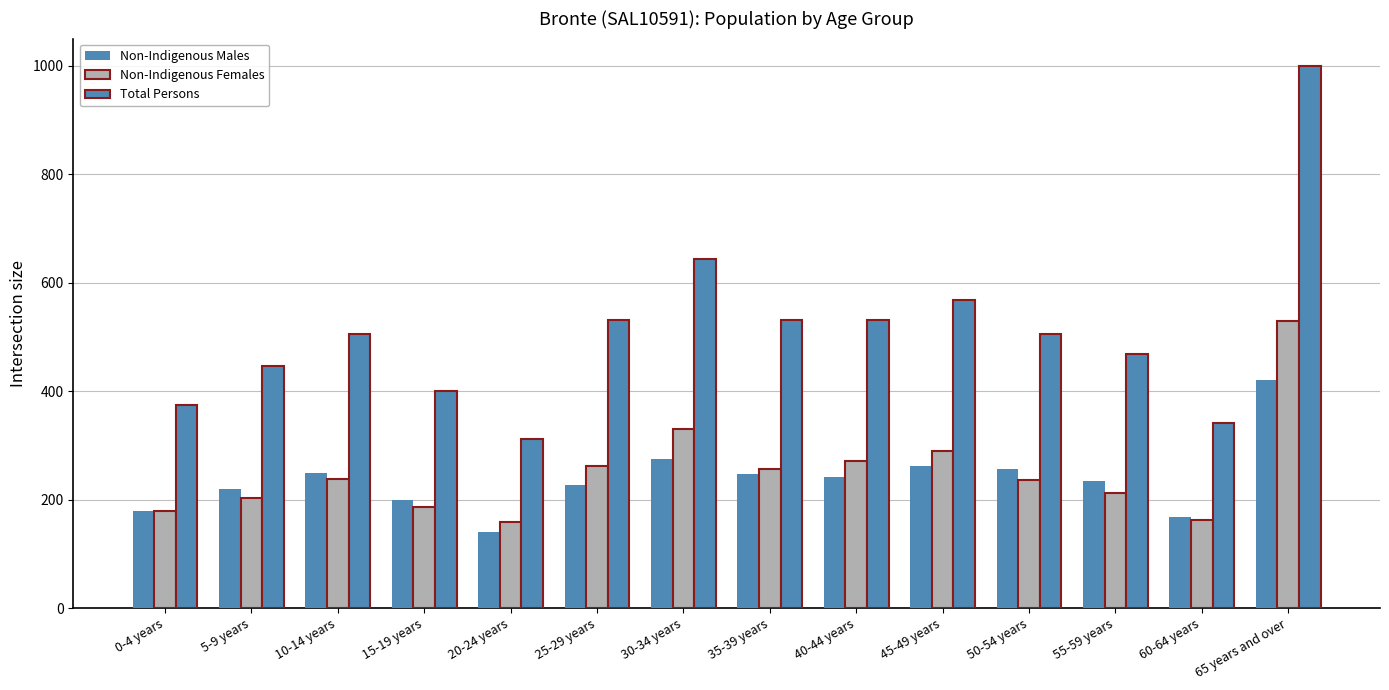

List the labels in order of Non-Indigenous Males value, largest first.

65 years and over, 30-34 years, 45-49 years, 50-54 years, 10-14 years, 35-39 years, 40-44 years, 55-59 years, 25-29 years, 5-9 years, 15-19 years, 0-4 years, 60-64 years, 20-24 years